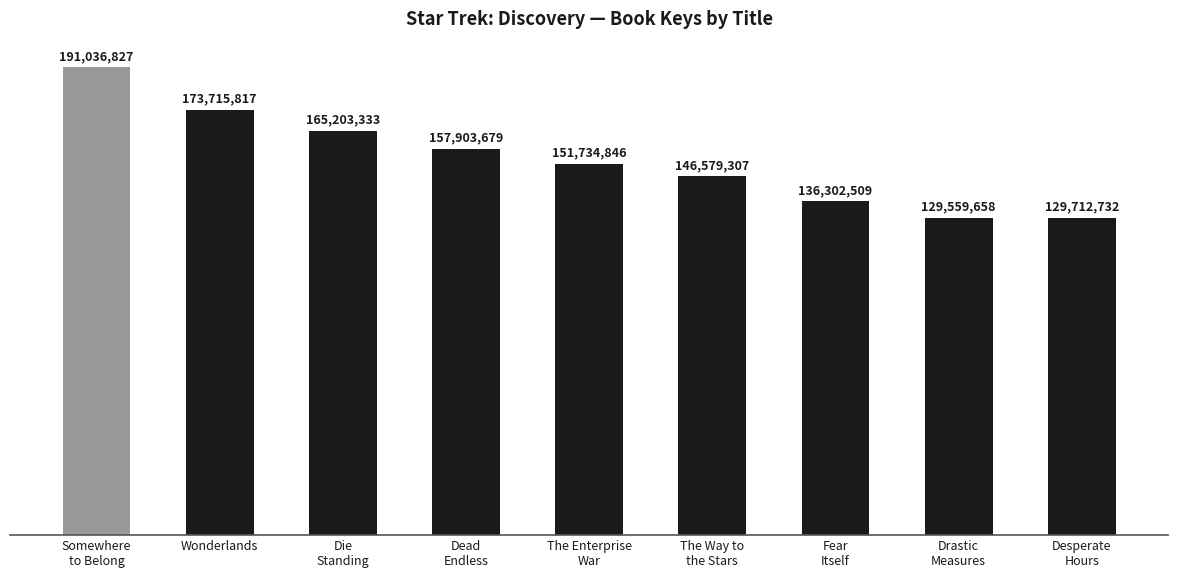

What position from the right is Wonderlands?

8